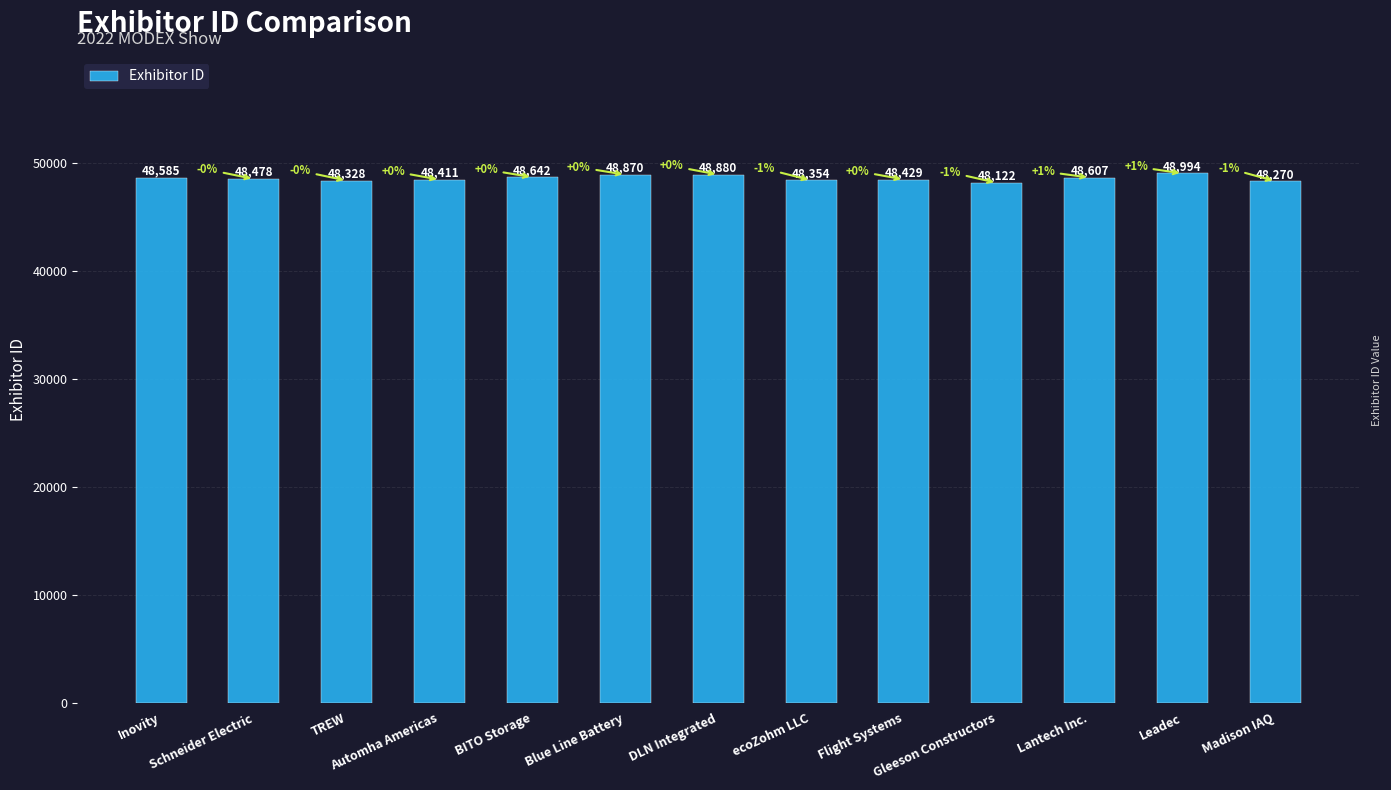

What is the average value?

48536